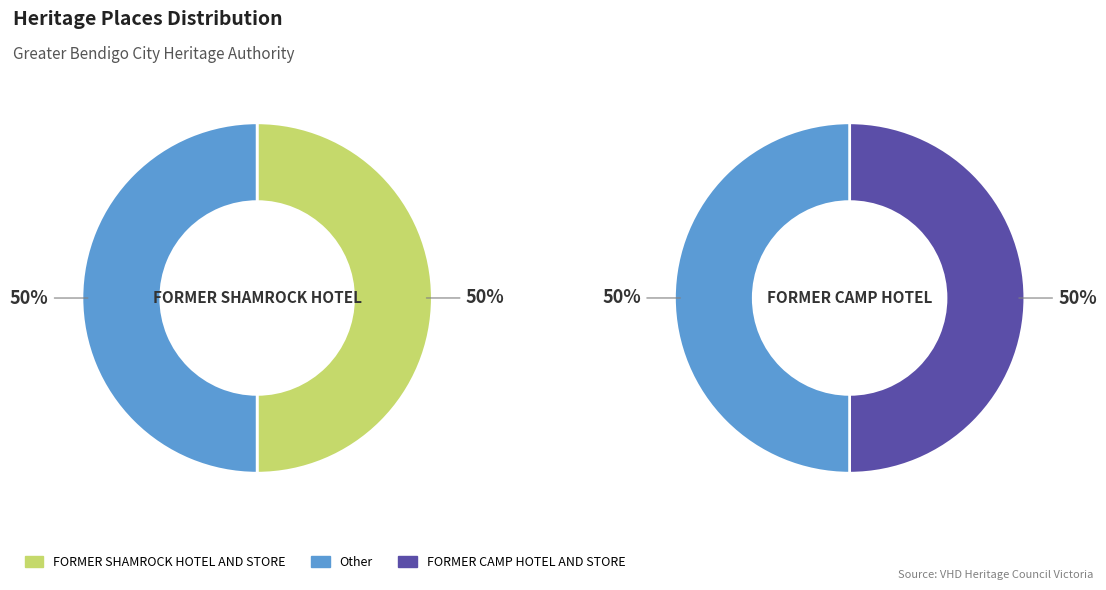

How many slices are in this pie chart?

2